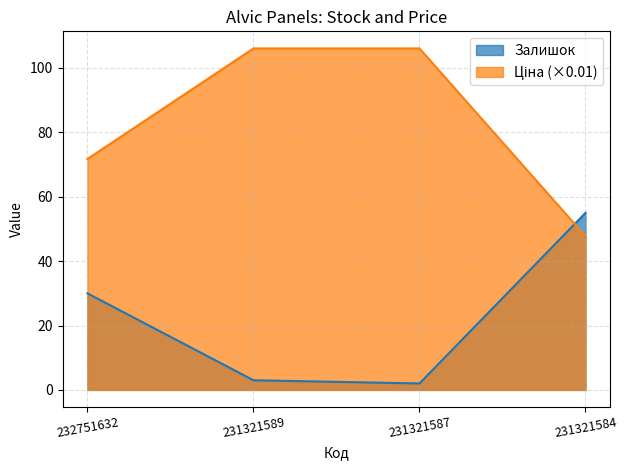

Where do Ціна and Залишок first cross each other?

231321587 and 231321584